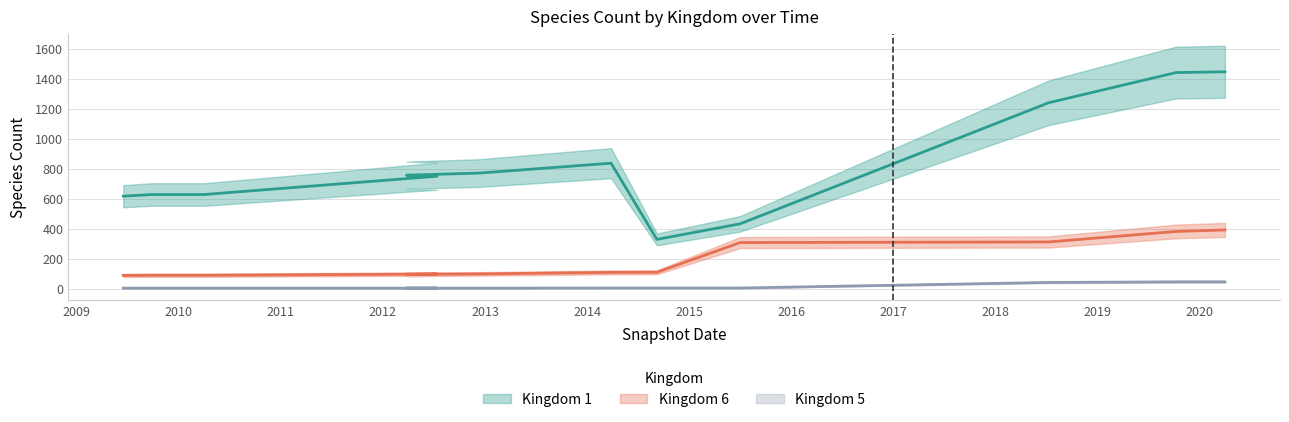

At which category does Kingdom 1 reach its first local peak?

2014-03-28